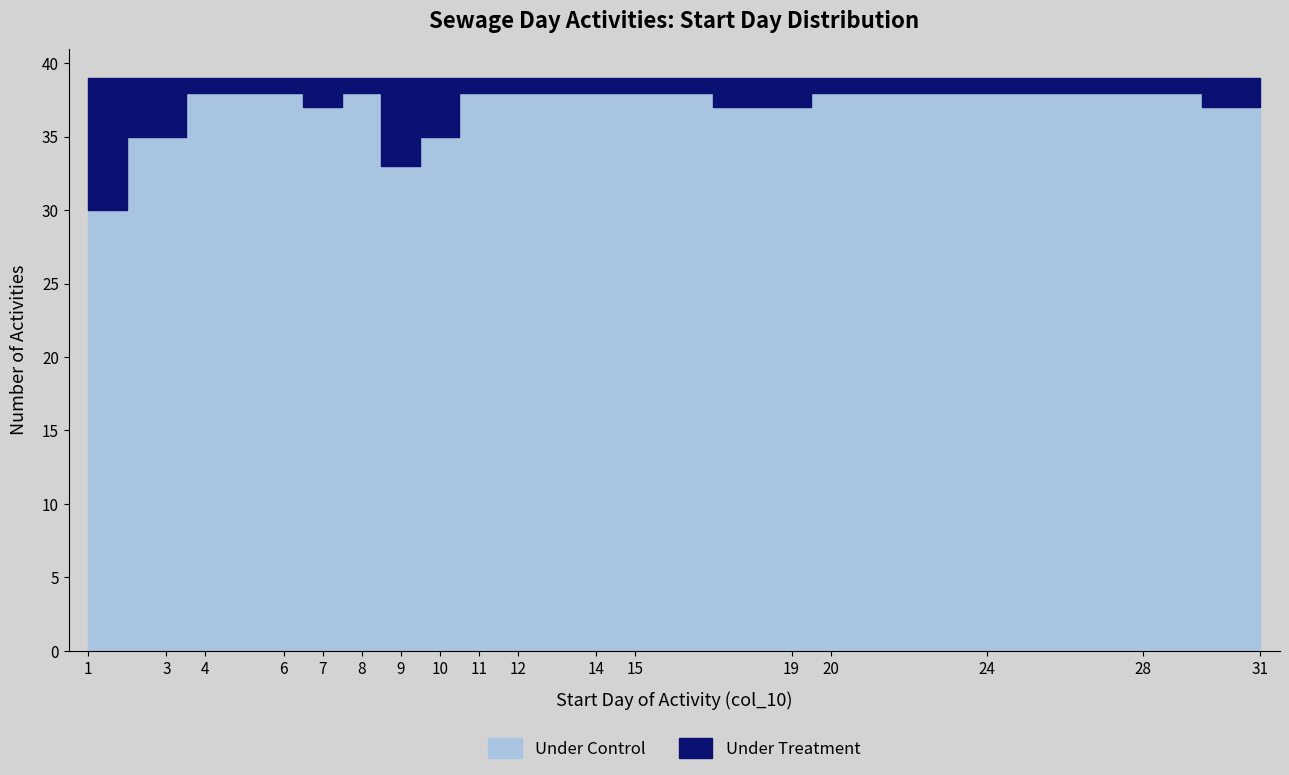

In Under Treatment, how many points are lower than both neighbors (excluding endpoints)?

1